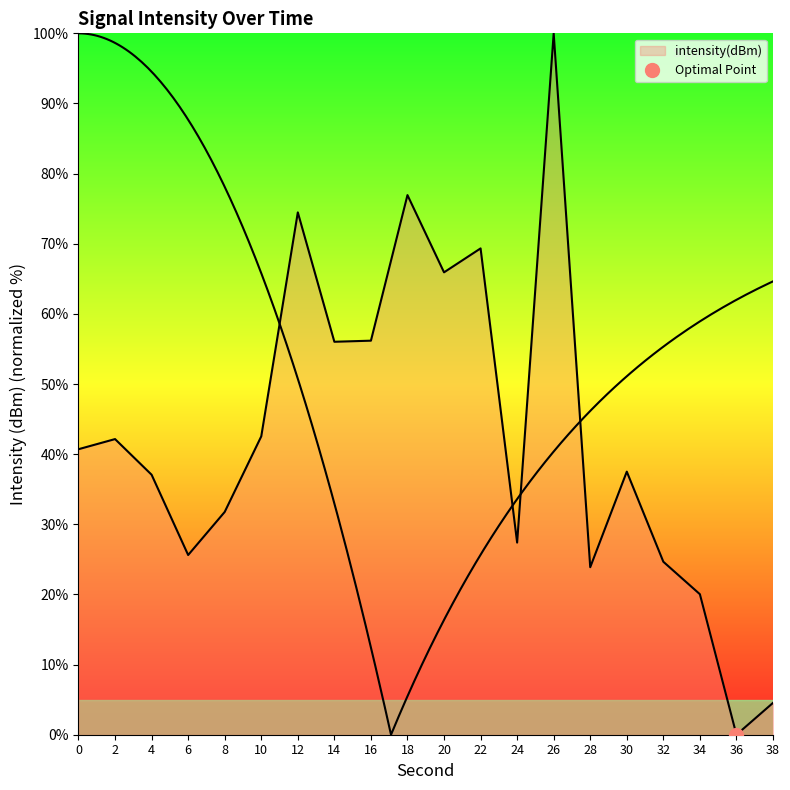

Rank the categories by value from highest to lowest.

26, 18, 12, 22, 20, 16, 14, 10, 2, 0, 30, 4, 8, 24, 6, 32, 28, 34, 38, 36